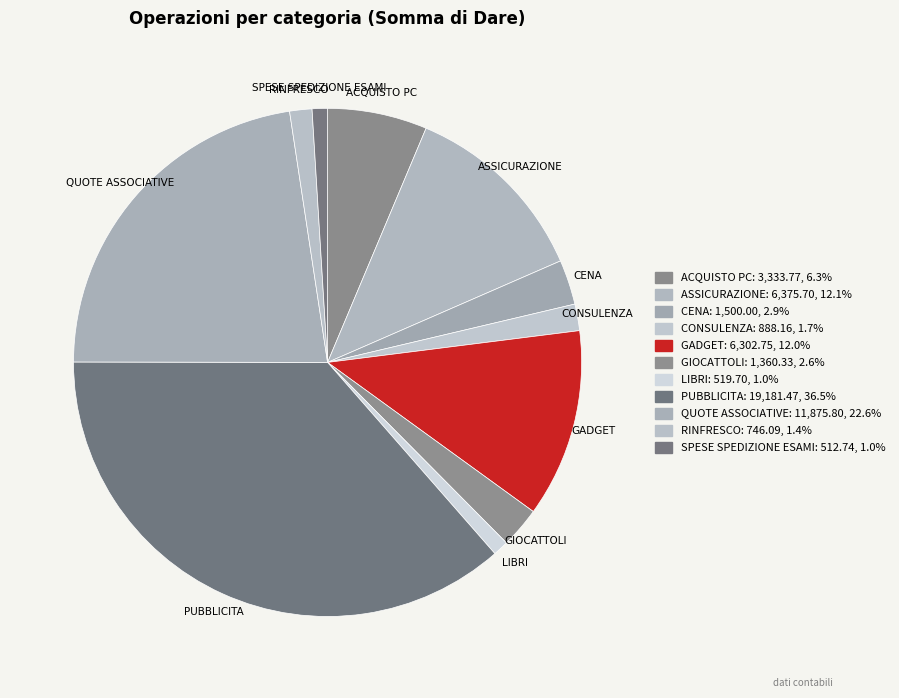

The PUBBLICITA slice represents 44% of the pie. True or false?

False